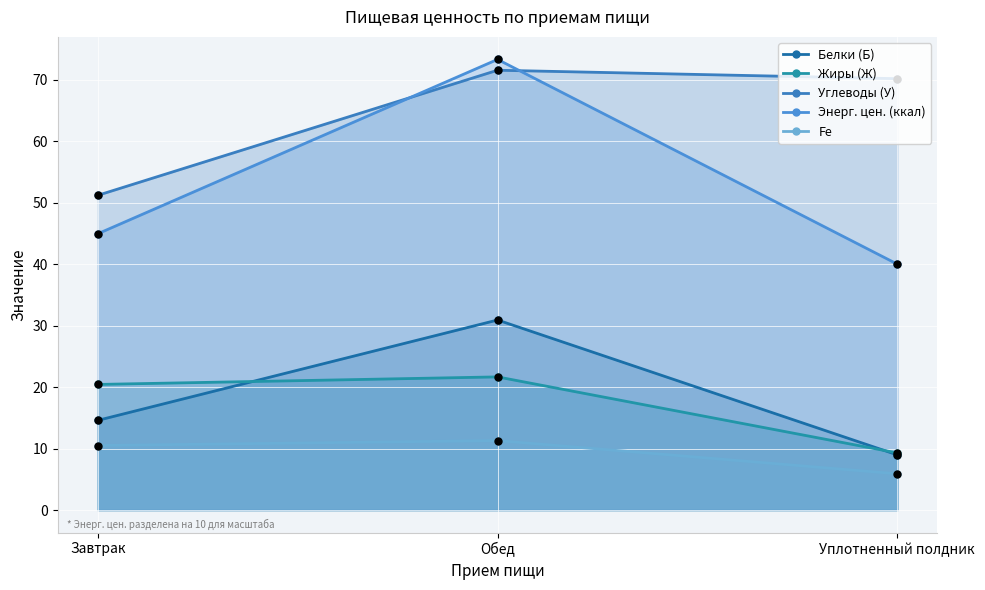

Which series has the widest spread of Y values?

Энерг. цен. (ккал)